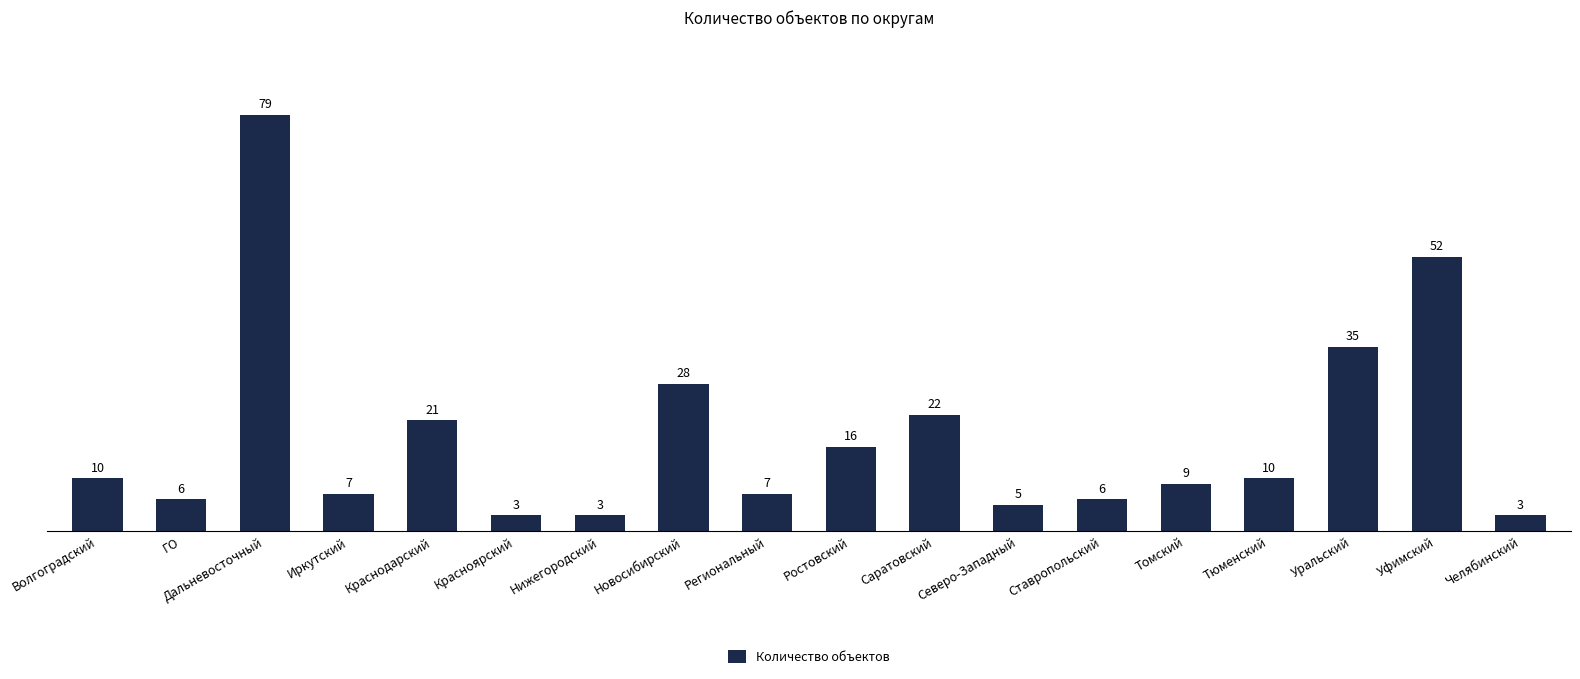

The value at Уральский is 51. True or false?

False